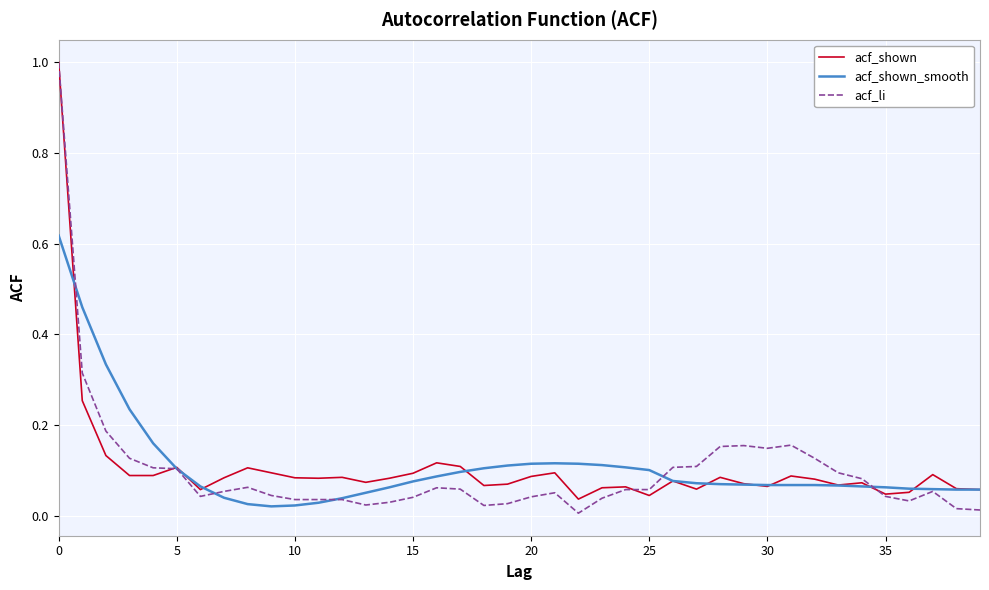

What is the maximum value shown in the chart?

1.0